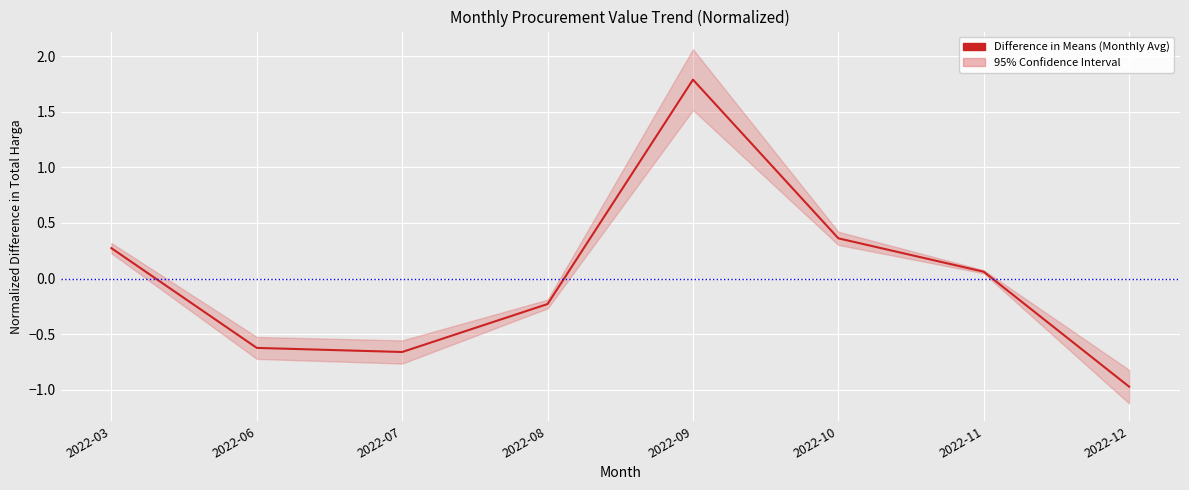

Is it true that the value at 2022-09 is 1.8?

True